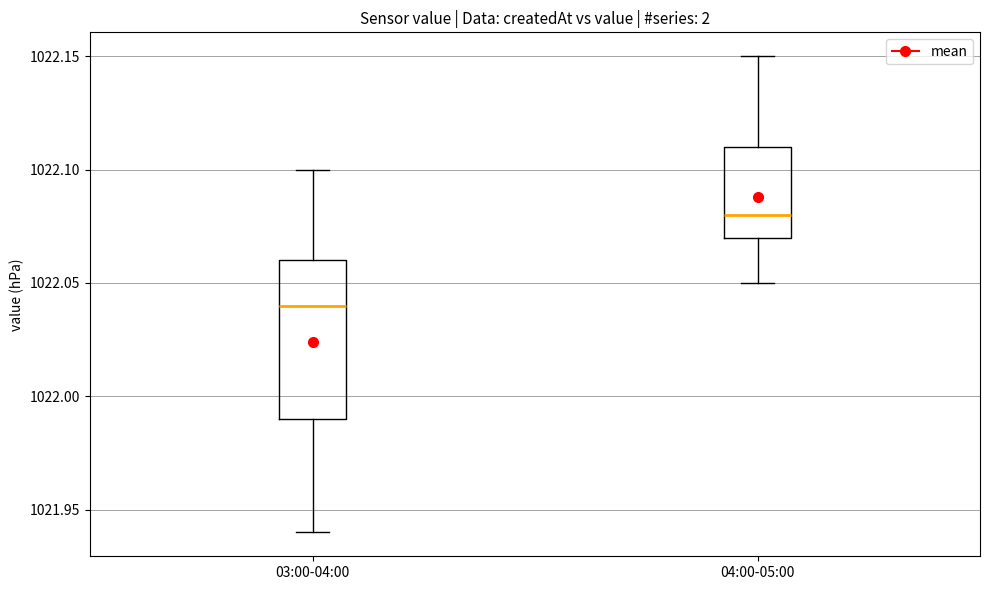

Which box is the tallest, from its lower edge to its upper edge?

03:00-04:00